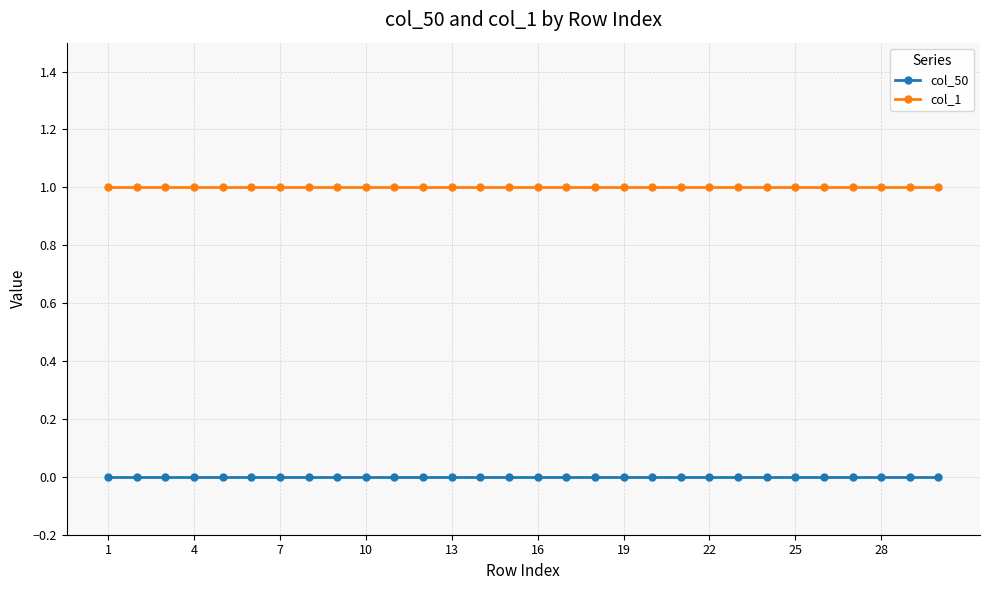

What are all the series names shown in the legend?

col_50, col_1